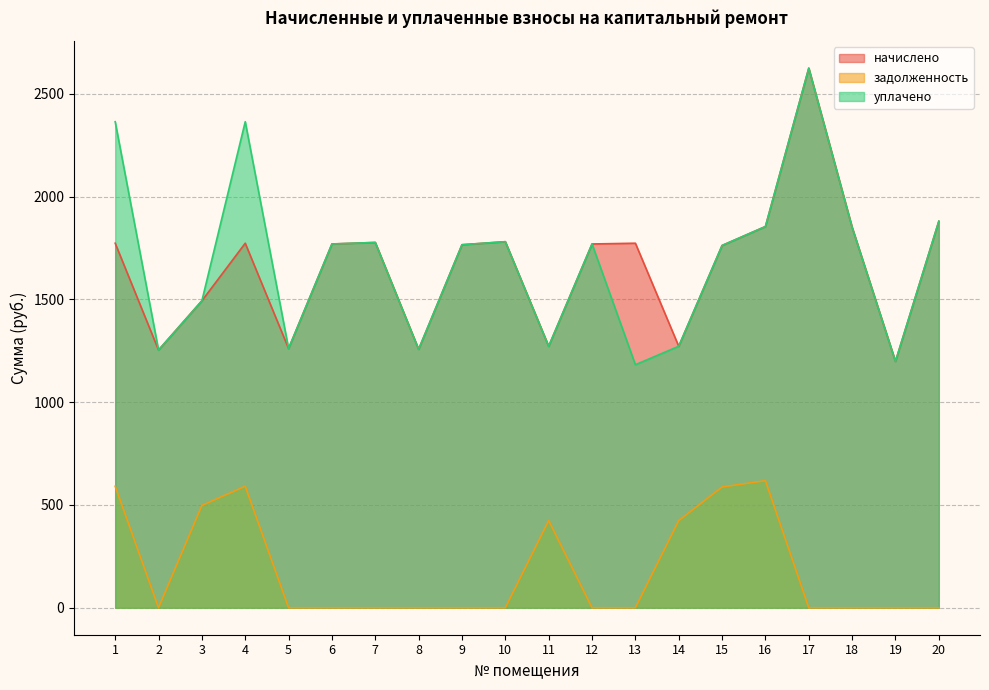

Where is the first local minimum for задолженность?

2